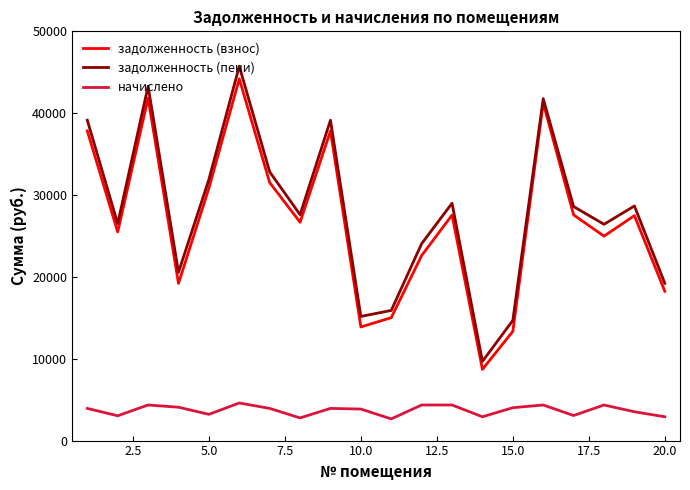

What is the greatest value displayed?

45737.0